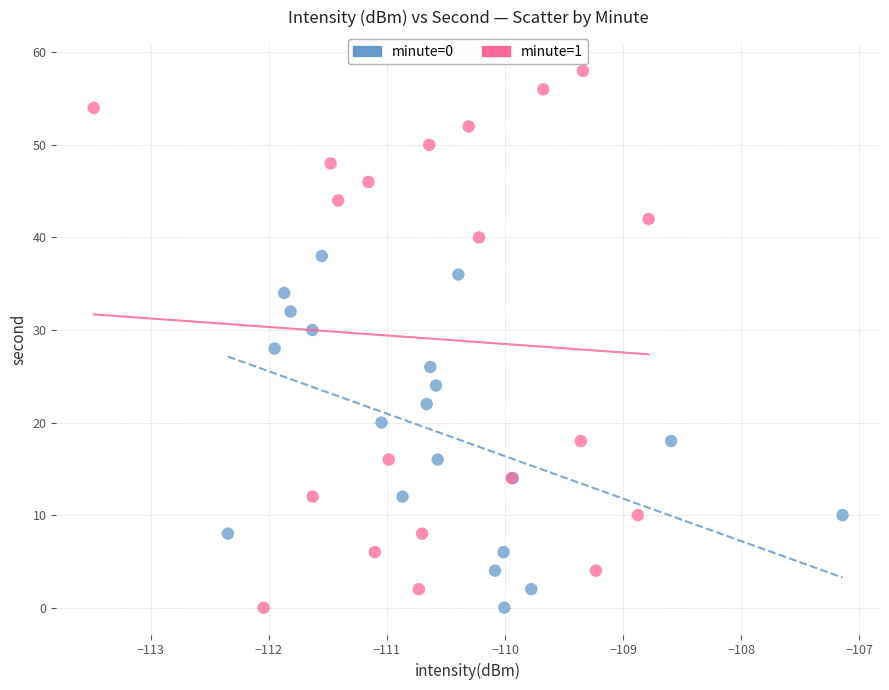

Which series has the widest spread of Y values?

minute=1